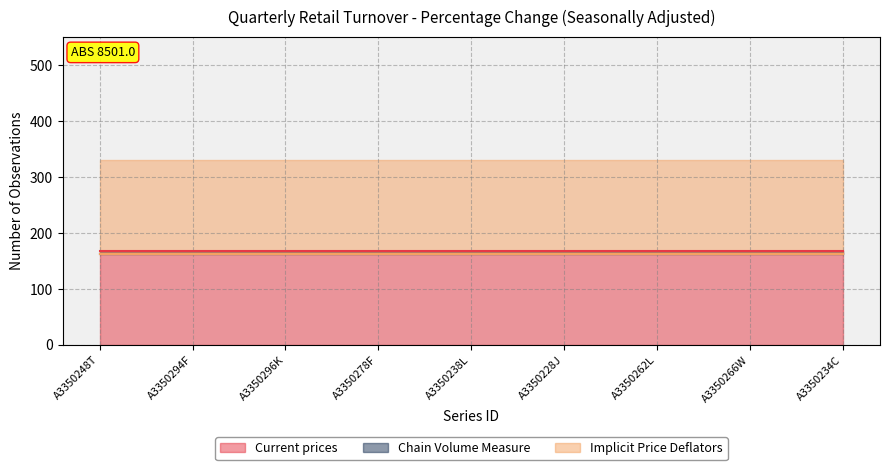

What is the sum of the Implicit Price Deflators values at A3350266W and A3350228J?

324